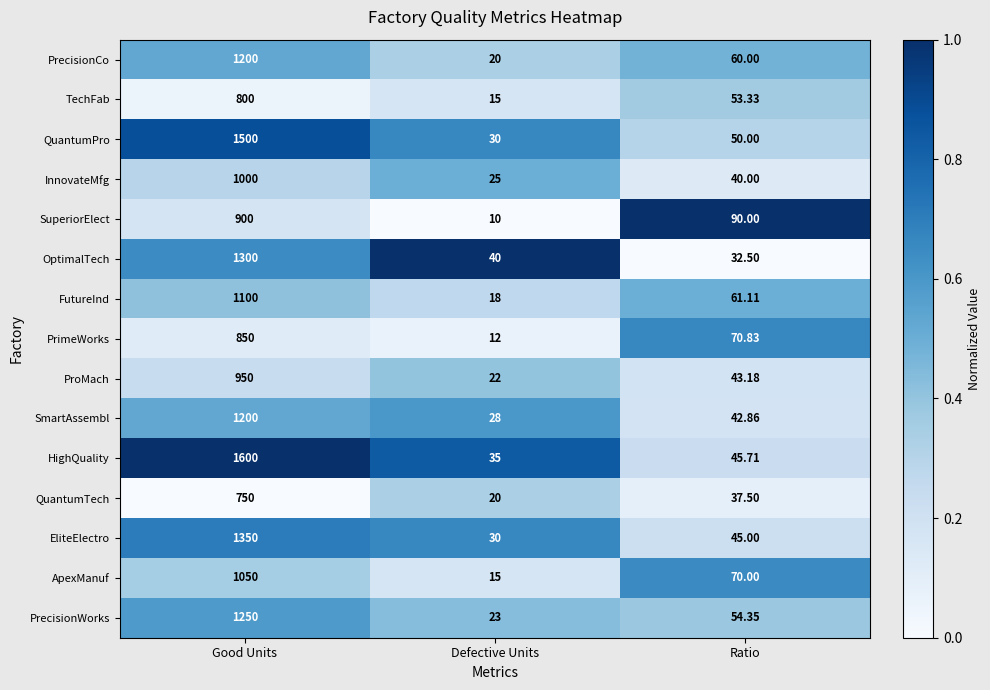

At which category is the sum across all series the highest?

Good Units